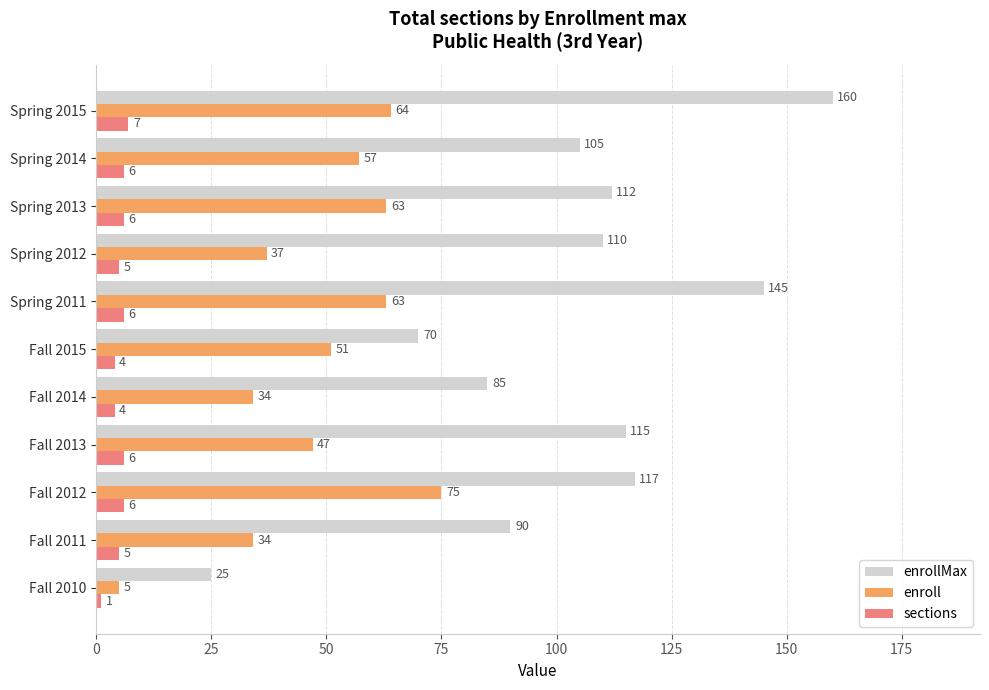

The enrollMax series shows 169 at Spring 2013. True or false?

False